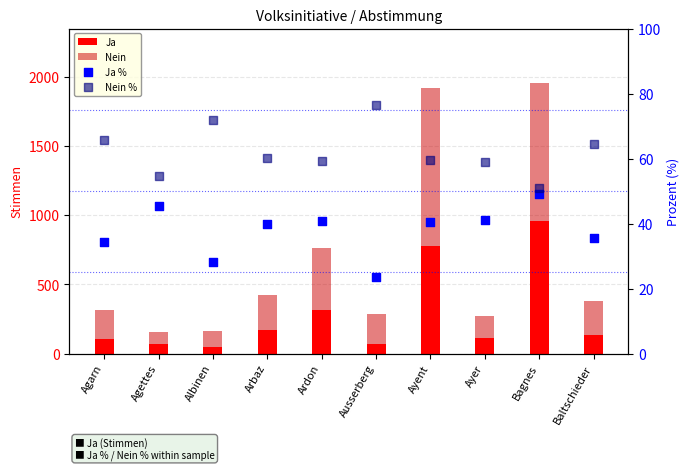

Which series has the largest Y range (max minus min)?

Nein